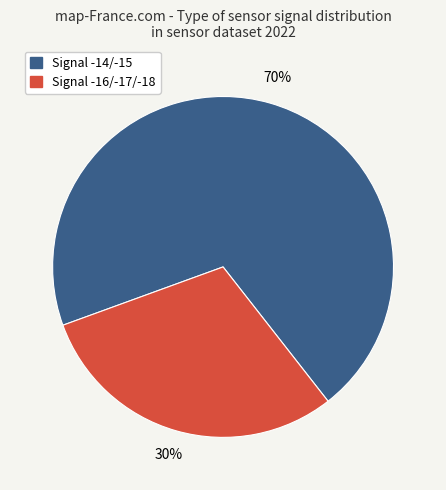

To the nearest percent, what portion does Signal -16/-17/-18 represent?

30%